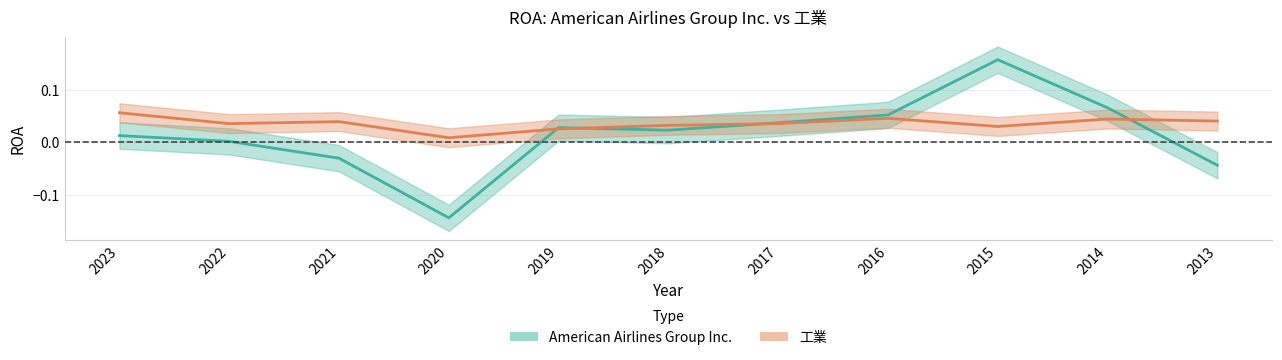

After their last crossing, which series has the higher values: American Airlines Group Inc. or 工業?

工業